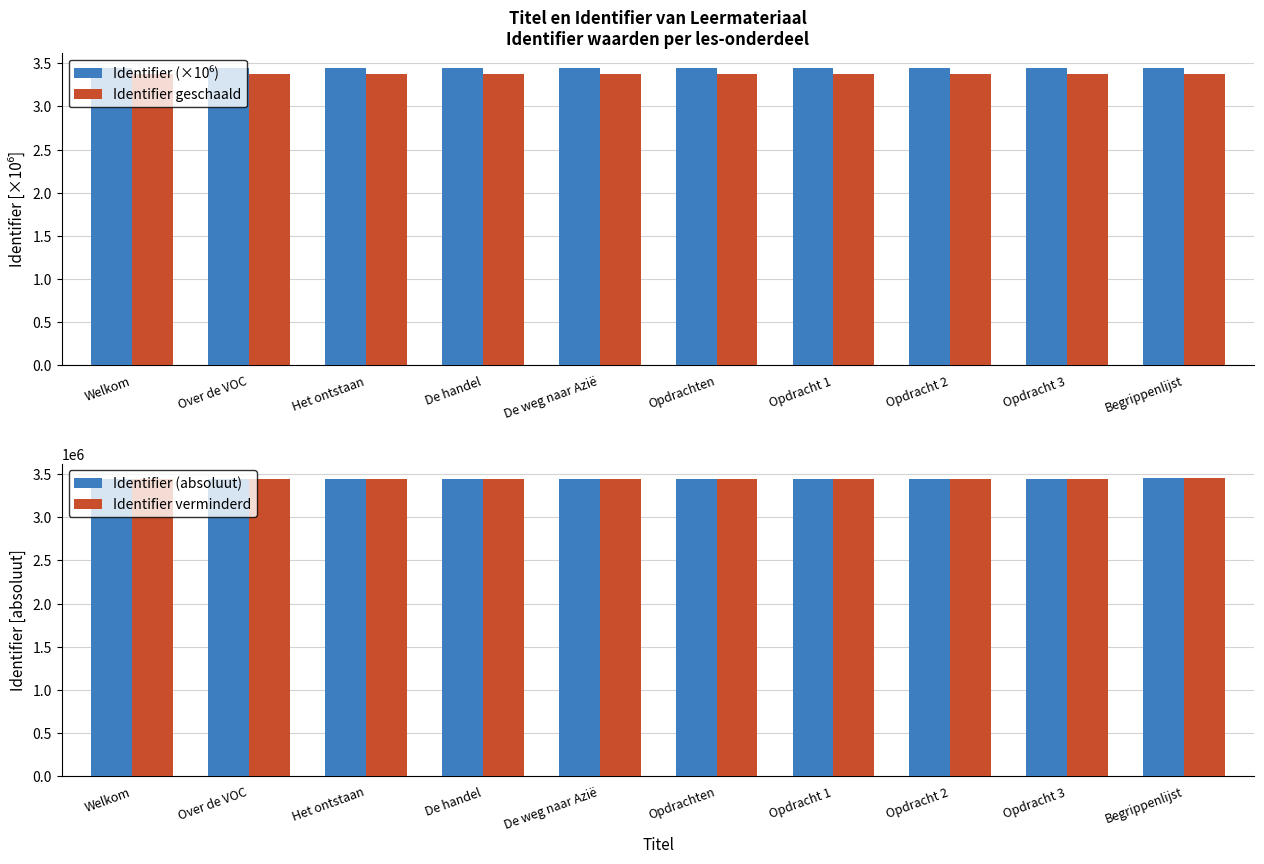

Is it true that Identifier geschaald equals 0.9 at Opdracht 2?

False